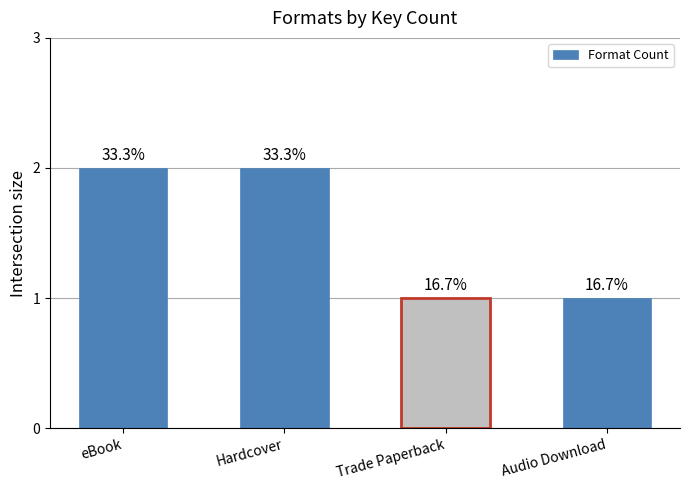

What is the label of the 2nd bar from the left?

Hardcover